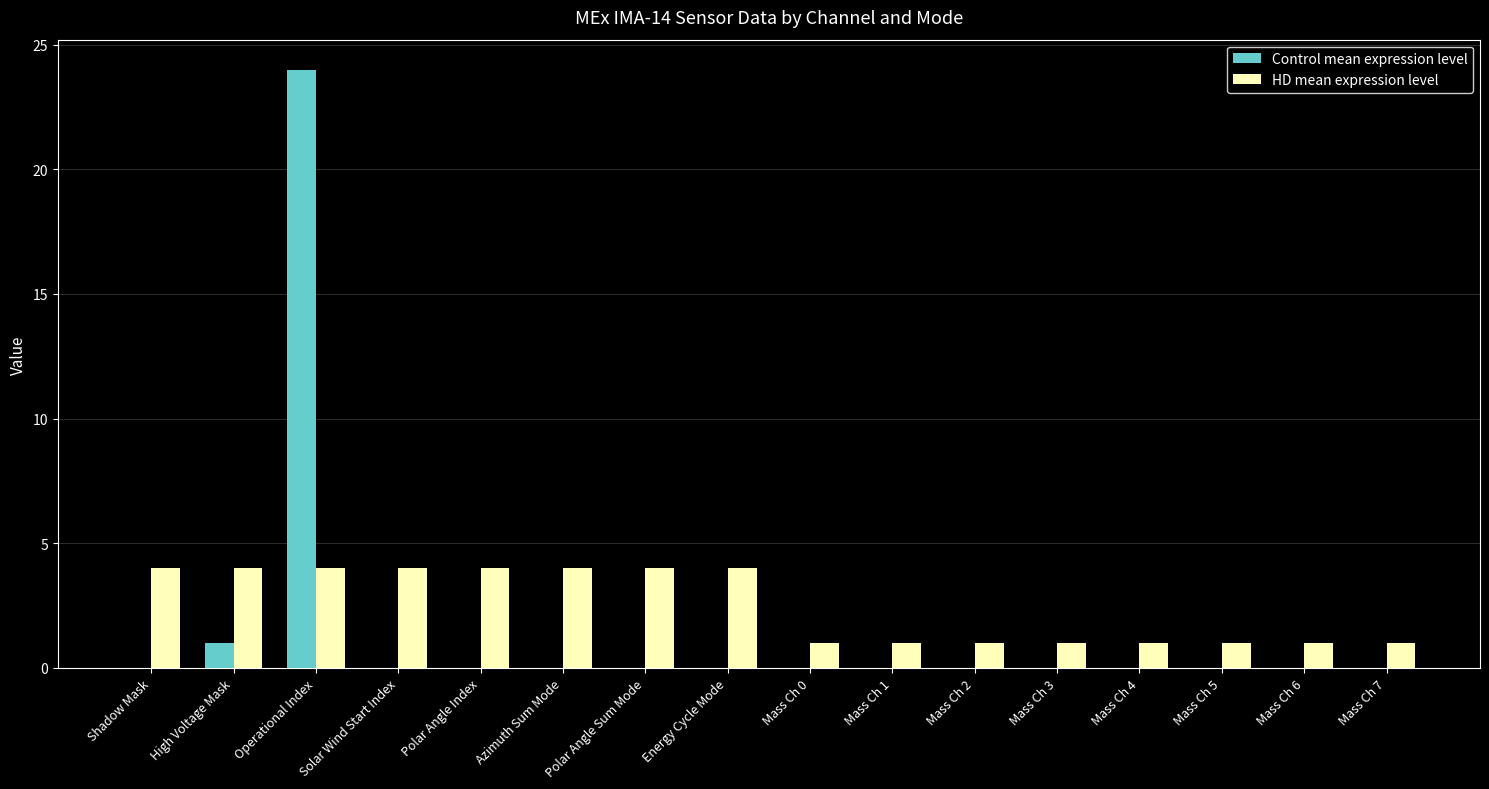

What is the average value of the Control mean expression level series?

2